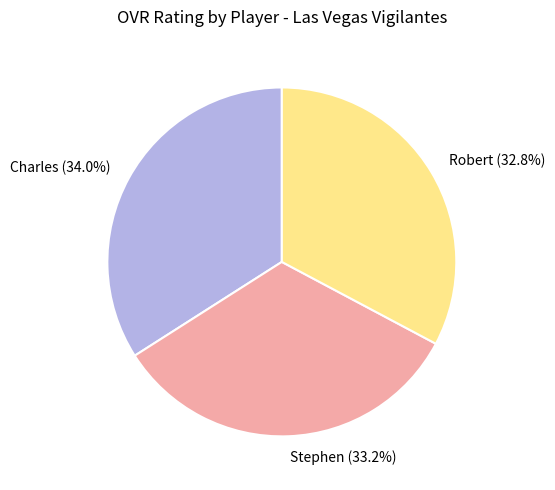

Which slice is the largest?

Charles